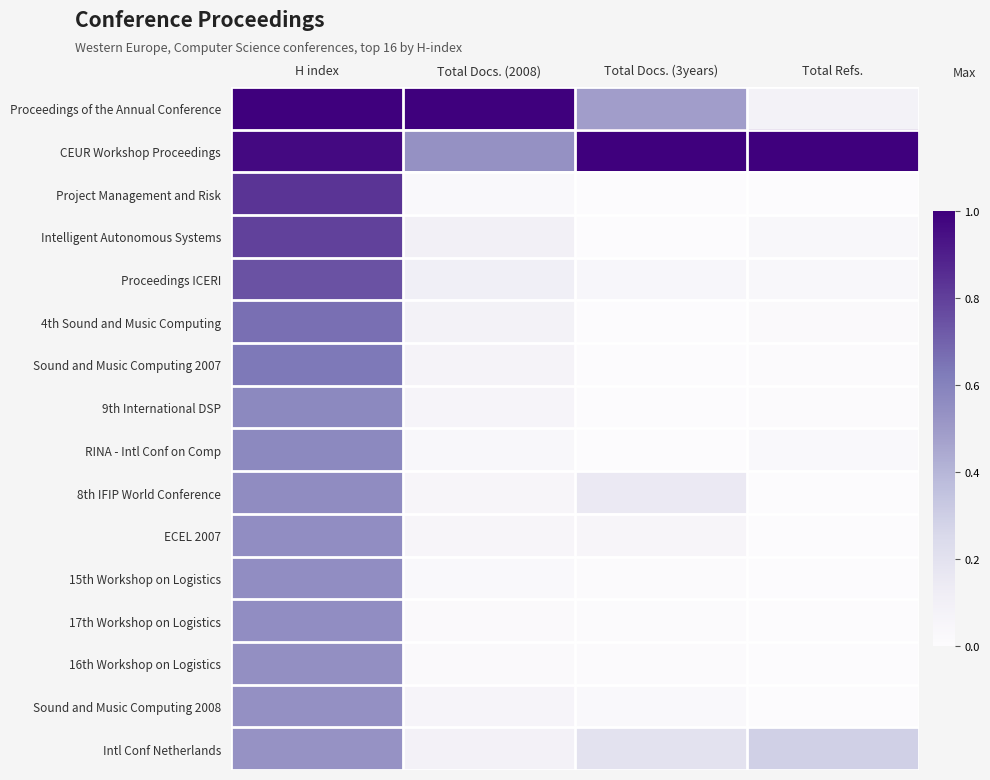

What is the difference between the highest and lowest values at H index?

0.5